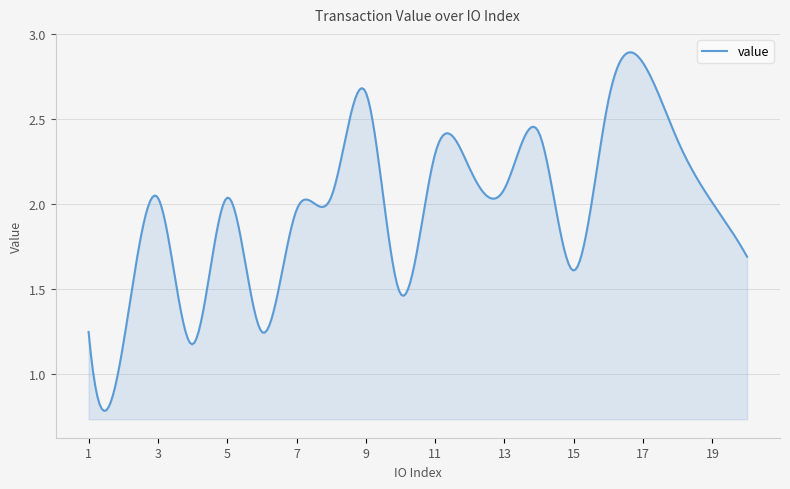

How many lines are shown in the chart?

1